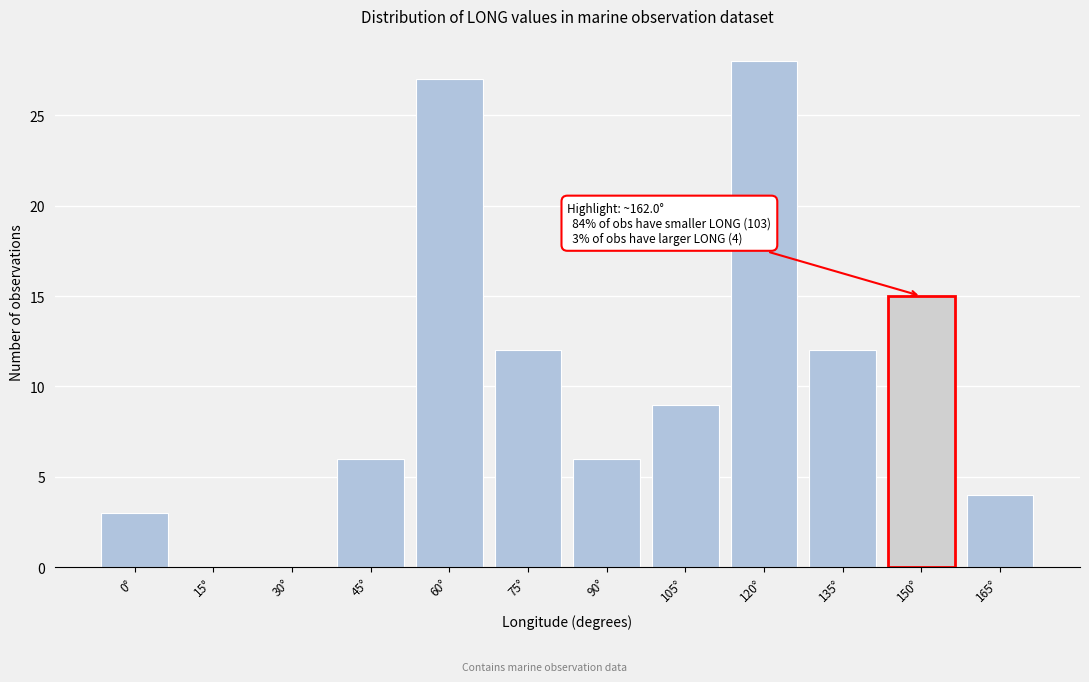

Reading left to right, transcribe all the data shown in this chart.

0°=3	15°=0	30°=0	45°=6	60°=27	75°=12	90°=6	105°=9	120°=28	135°=12	150°=15	165°=4